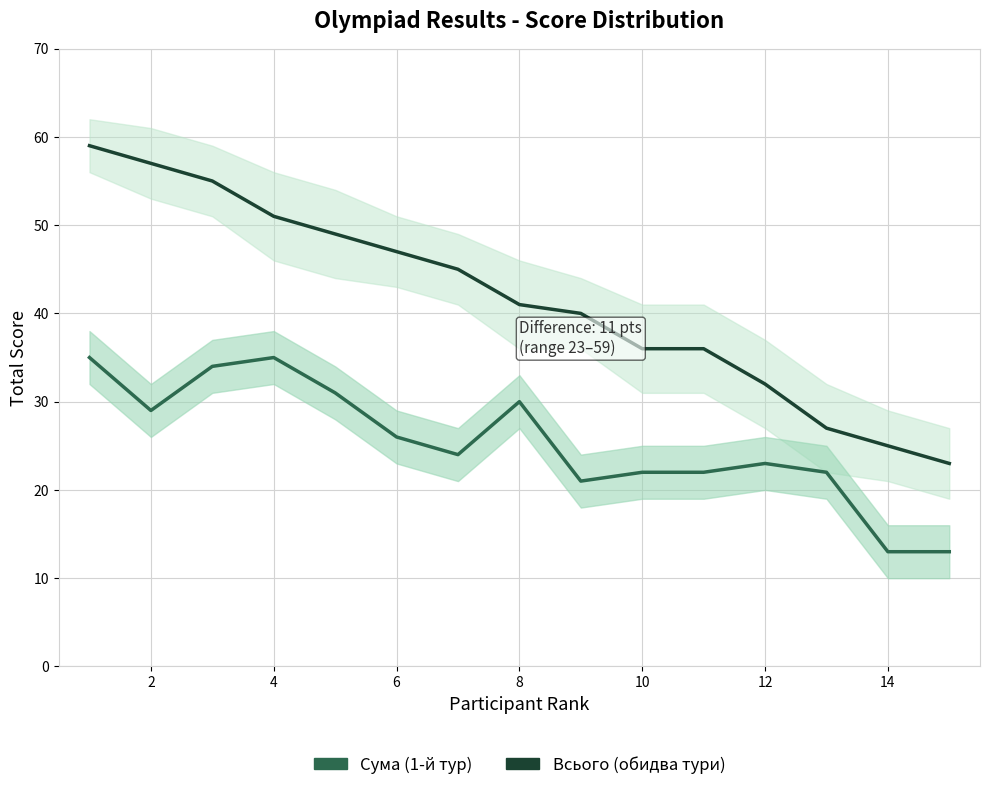

What is the total value across all series at 10?

73